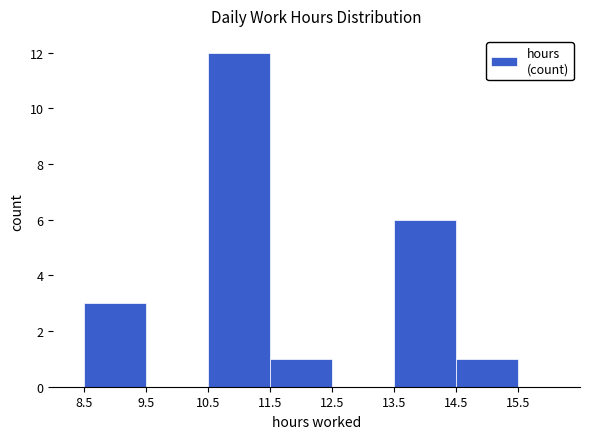

Which range on the x-axis has the tallest bar?

10.5 to 11.5